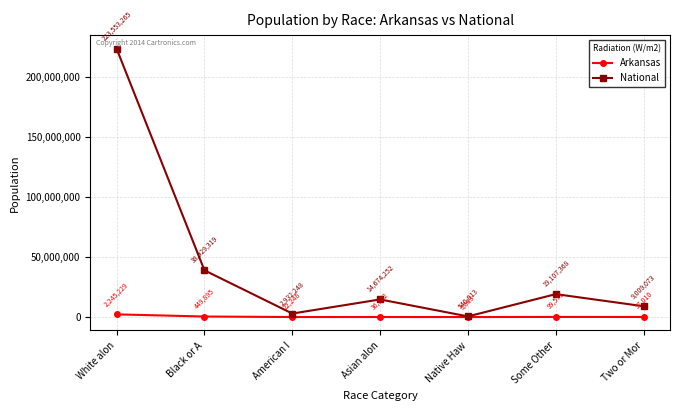

What is the greatest value displayed?

223553265